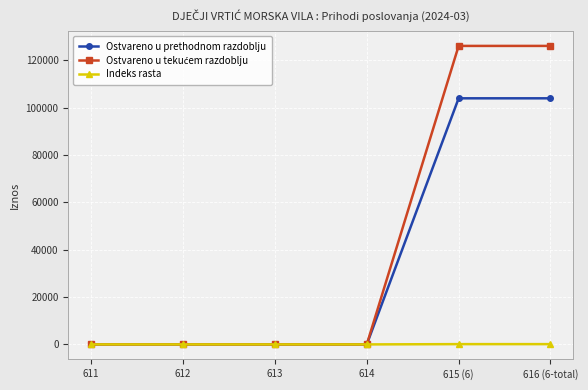

How many lines are shown in the chart?

3